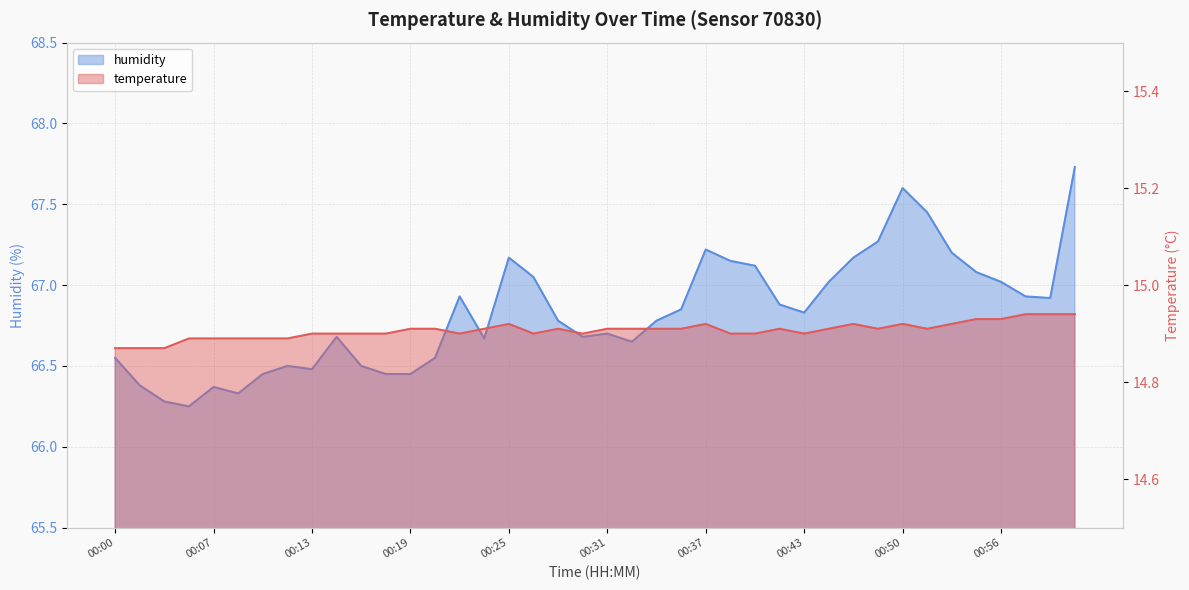

What is the total value across all series at 00:56?

81.9